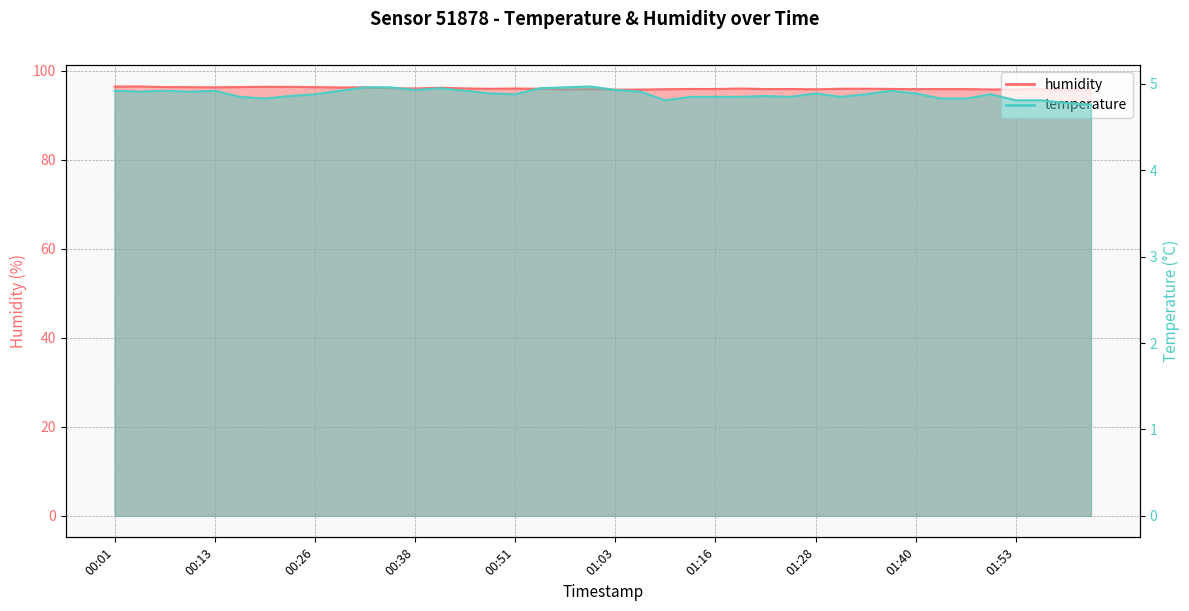

The temperature series shows 4.8 at 01:46. True or false?

True